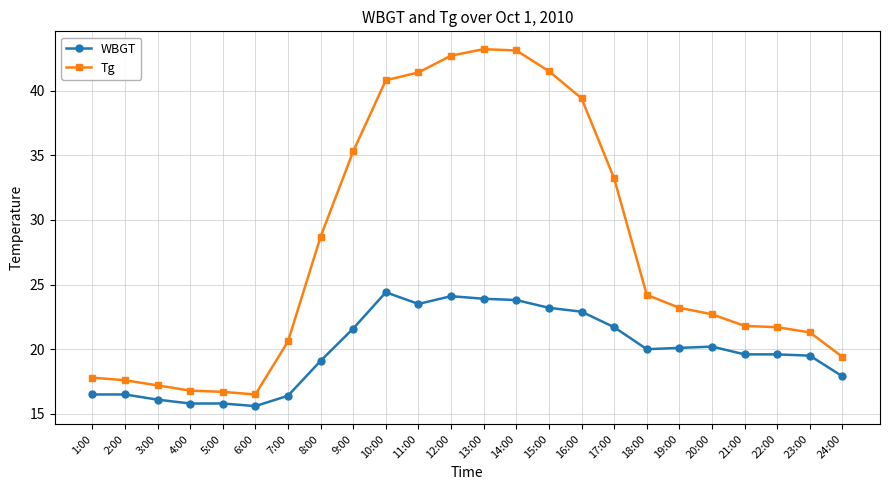

True or false: WBGT has more than 2 points higher than both neighbors.

True